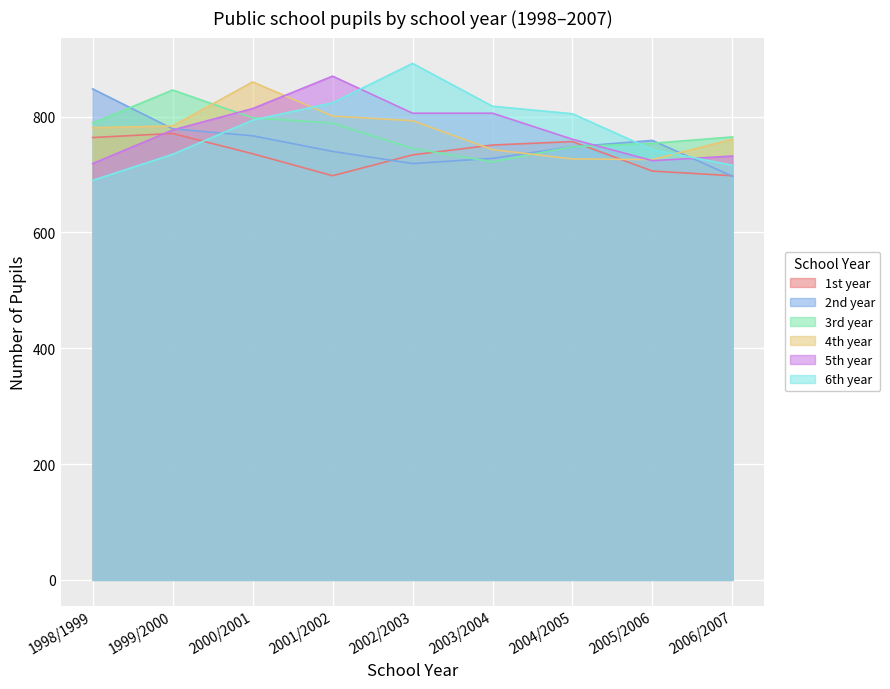

Reading left to right, extract all data points from this chart.

1st year: 1998/1999=764	1999/2000=771	2000/2001=736	2001/2002=698	2002/2003=734	2003/2004=751	2004/2005=757	2005/2006=706	2006/2007=698
2nd year: 1998/1999=848	1999/2000=779	2000/2001=767	2001/2002=740	2002/2003=719	2003/2004=728	2004/2005=748	2005/2006=759	2006/2007=697
3rd year: 1998/1999=789	1999/2000=846	2000/2001=798	2001/2002=789	2002/2003=745	2003/2004=722	2004/2005=748	2005/2006=754	2006/2007=765
4th year: 1998/1999=781	1999/2000=784	2000/2001=860	2001/2002=801	2002/2003=793	2003/2004=743	2004/2005=727	2005/2006=726	2006/2007=761
5th year: 1998/1999=719	1999/2000=777	2000/2001=814	2001/2002=870	2002/2003=806	2003/2004=806	2004/2005=761	2005/2006=724	2006/2007=732
6th year: 1998/1999=690	1999/2000=735	2000/2001=794	2001/2002=824	2002/2003=892	2003/2004=818	2004/2005=805	2005/2006=743	2006/2007=716